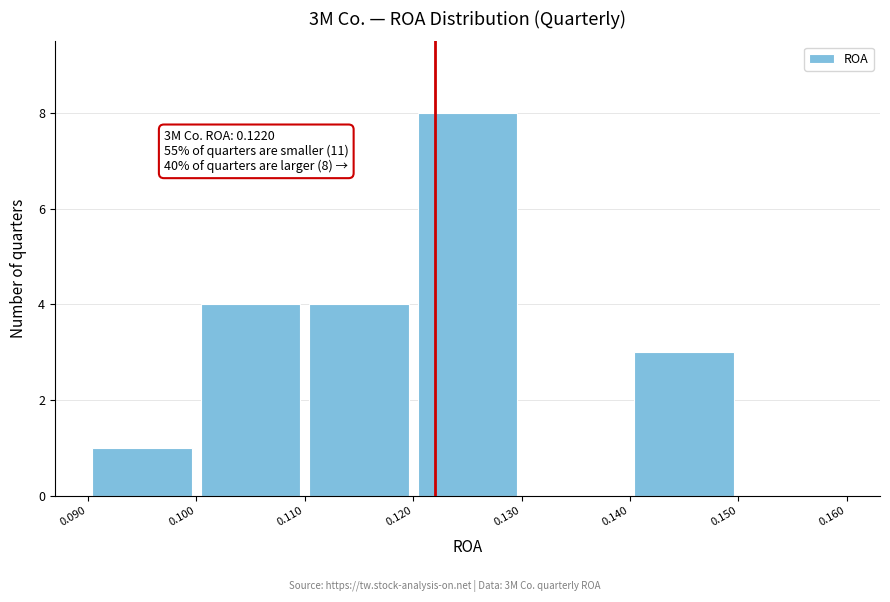

Which range on the x-axis has the tallest bar?

0.120 to 0.130